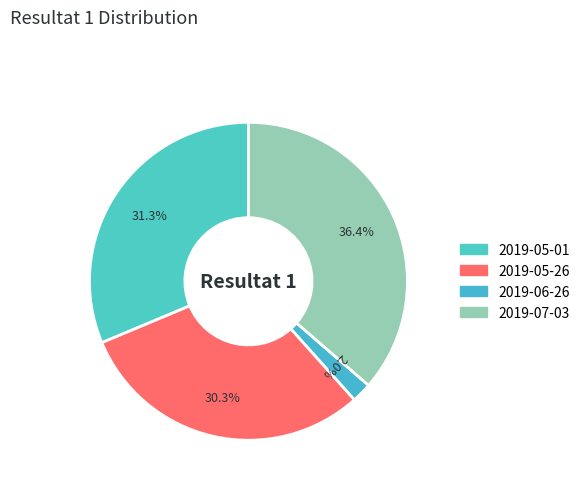

Is there any slice that represents more than half of the pie?

No